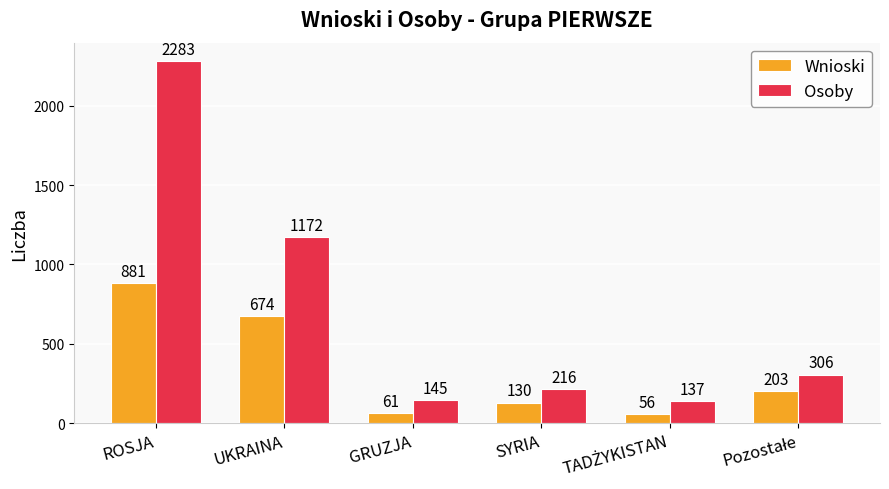

What position from the right is SYRIA?

3